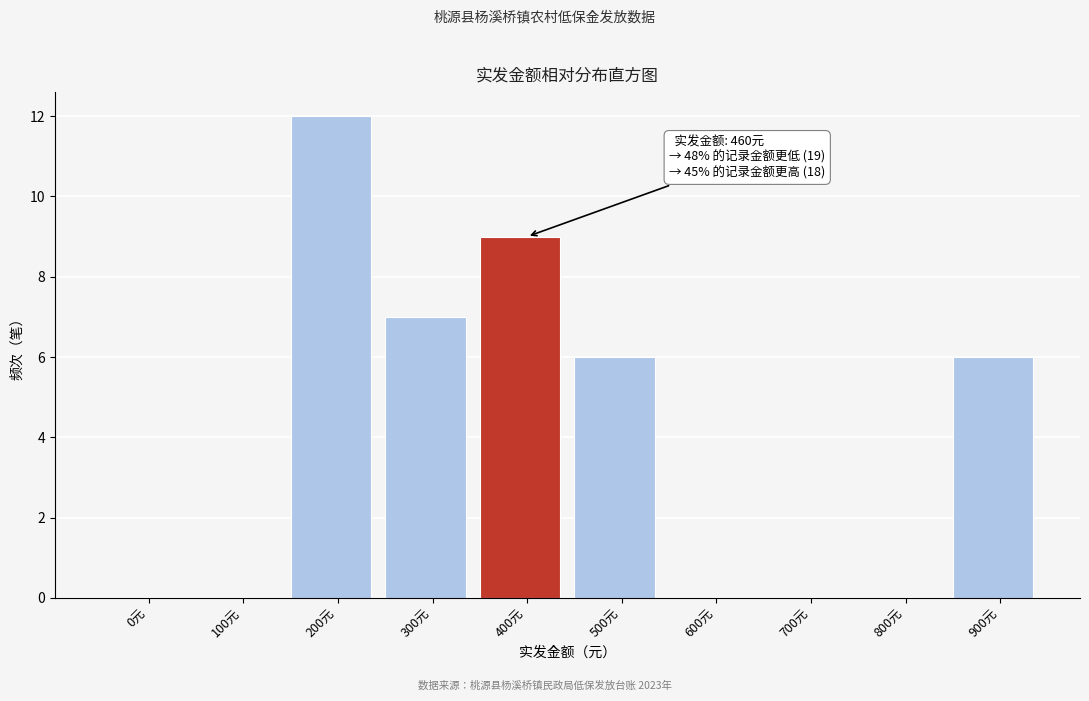

Reading left to right, extract all data points from this chart.

0元=0	100元=0	200元=12	300元=7	400元=9	500元=6	600元=0	700元=0	800元=0	900元=6